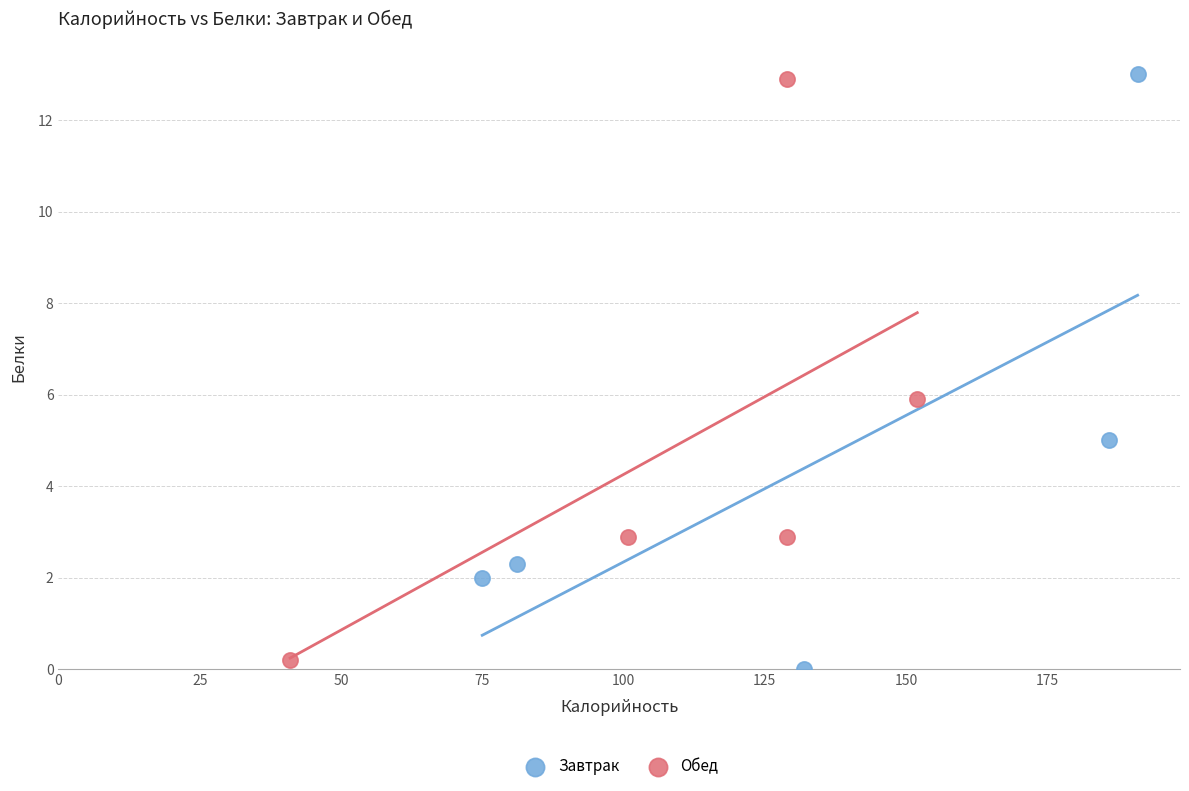

What are all the series names shown in the legend?

Завтрак, Обед